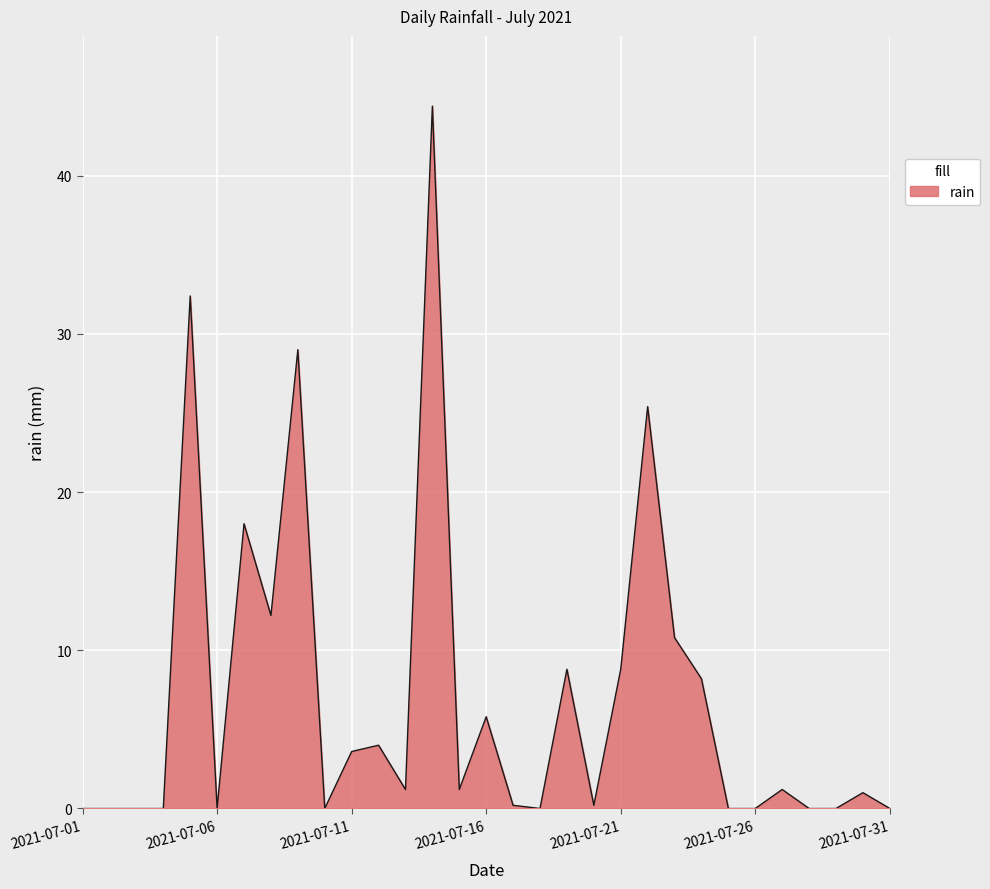

What is the difference between the maximum and minimum values?

44.4